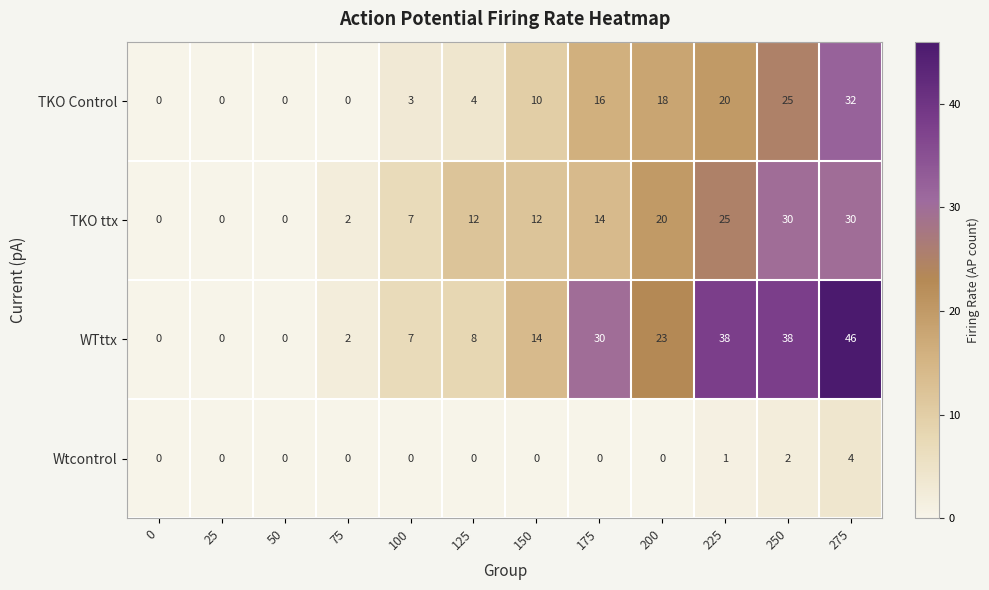

What is the difference between the maximum and minimum values in the Wtcontrol series?

4